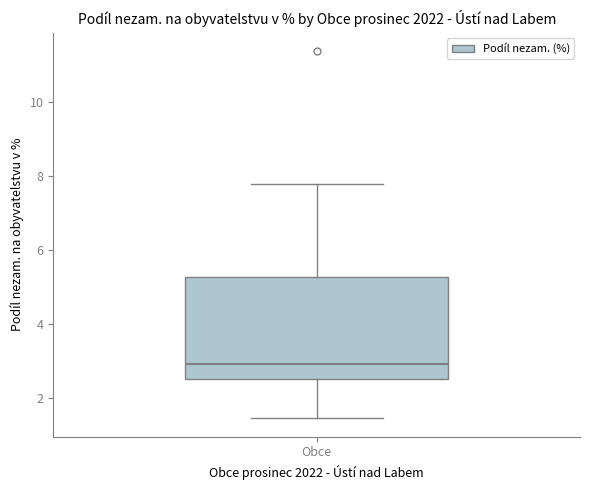

Where does the lower whisker of the box for Obce end on the y-axis? The values are not printed on the chart, so give them approximately, as read against the axis.

1.4